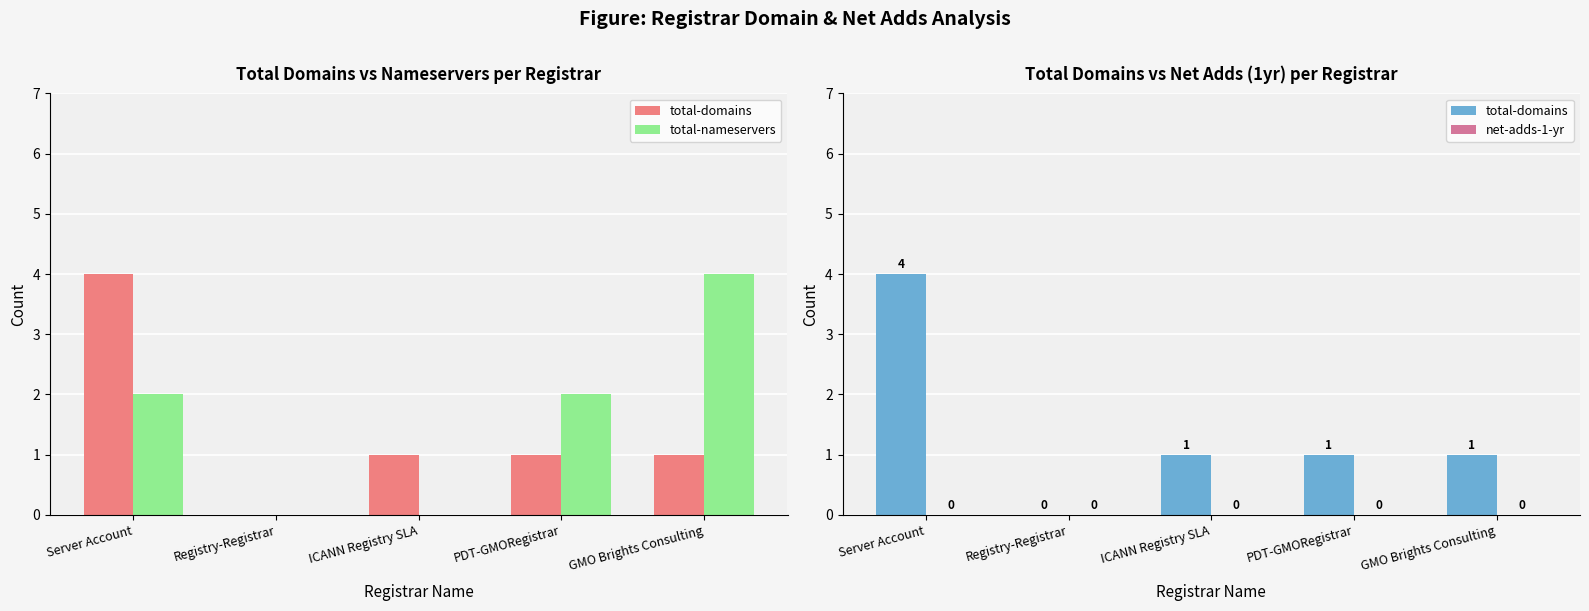

What is the spread (max minus min) of values at GMO Brights Consulting?

4